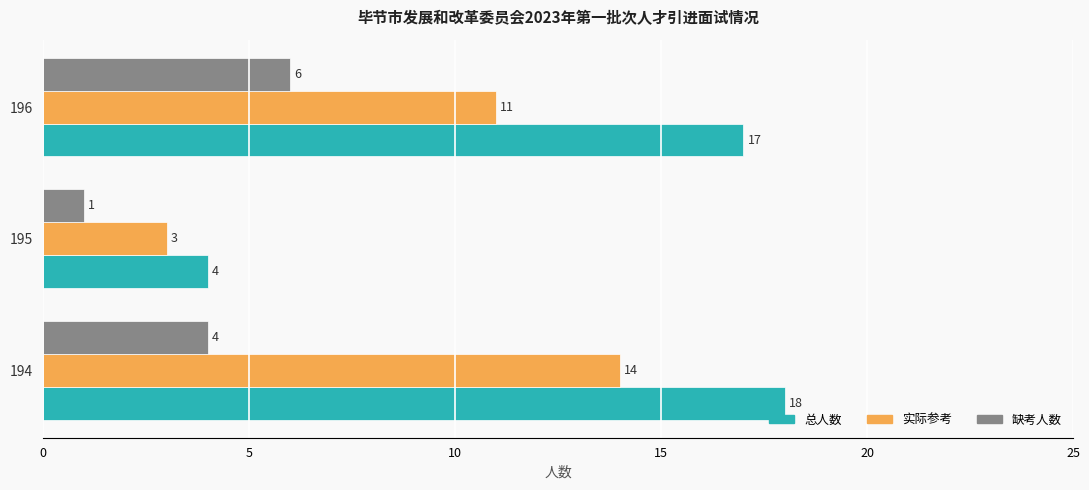

The value of 缺考人数 at 194 is 3. True or false?

False